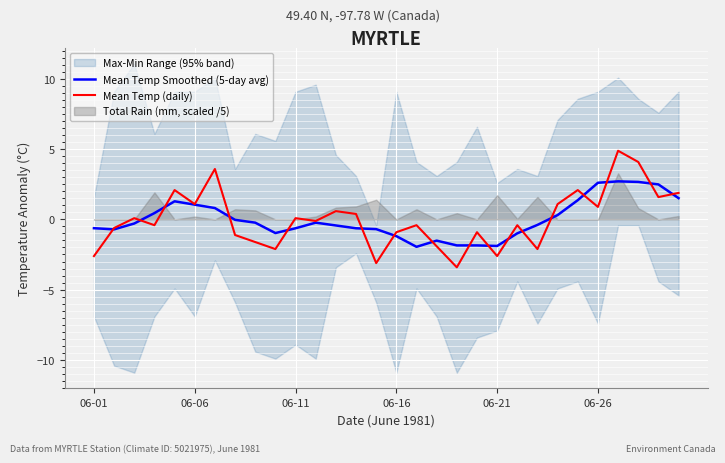

What is the minimum value for Mean Temp (daily)?

-3.4